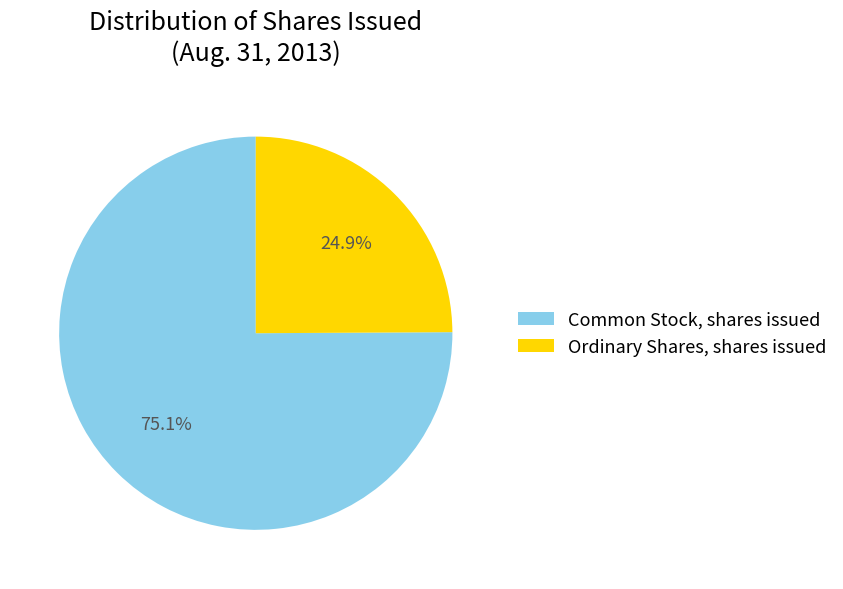

What is the total percentage of Common Stock, shares issued and Ordinary Shares, shares issued?

100.0%